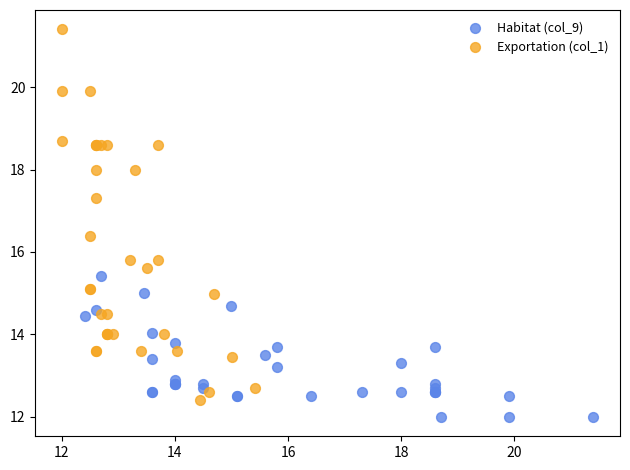

Which series has the widest spread of Y values?

Exportation (col_1)